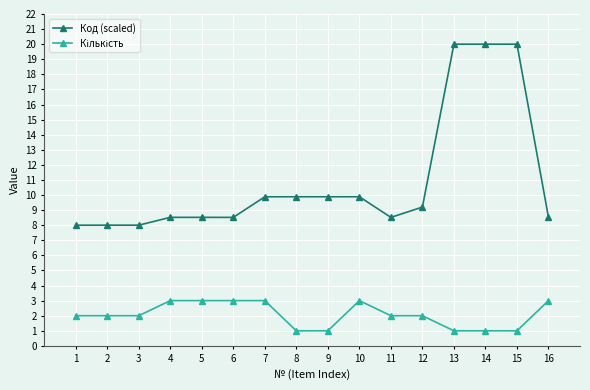

What is the difference between the Код (scaled) values at 10 and 11?

1.4